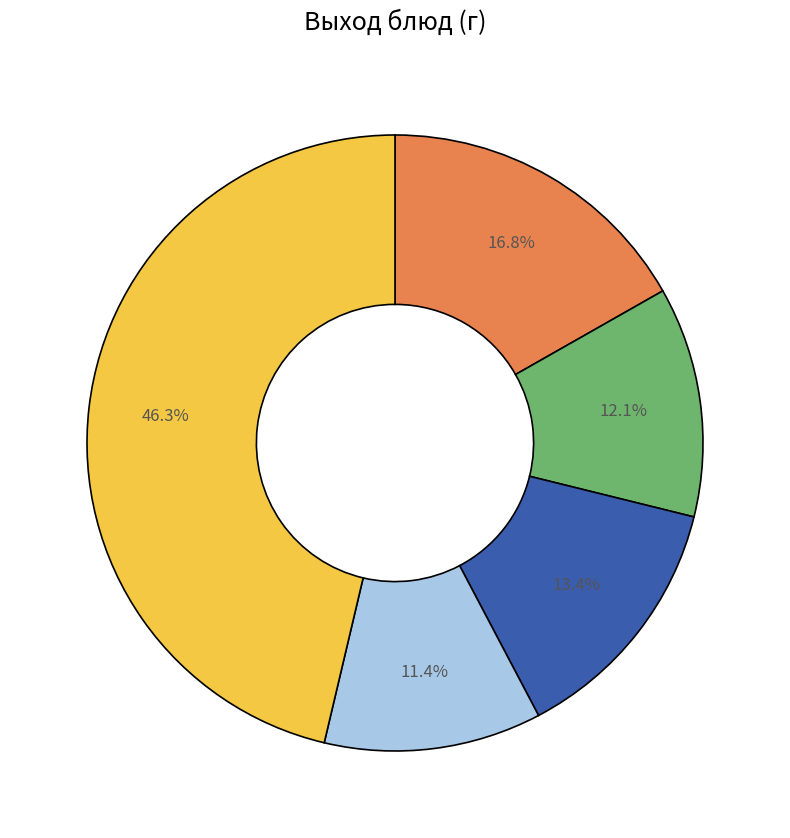

Is there any slice that represents more than half of the pie?

No